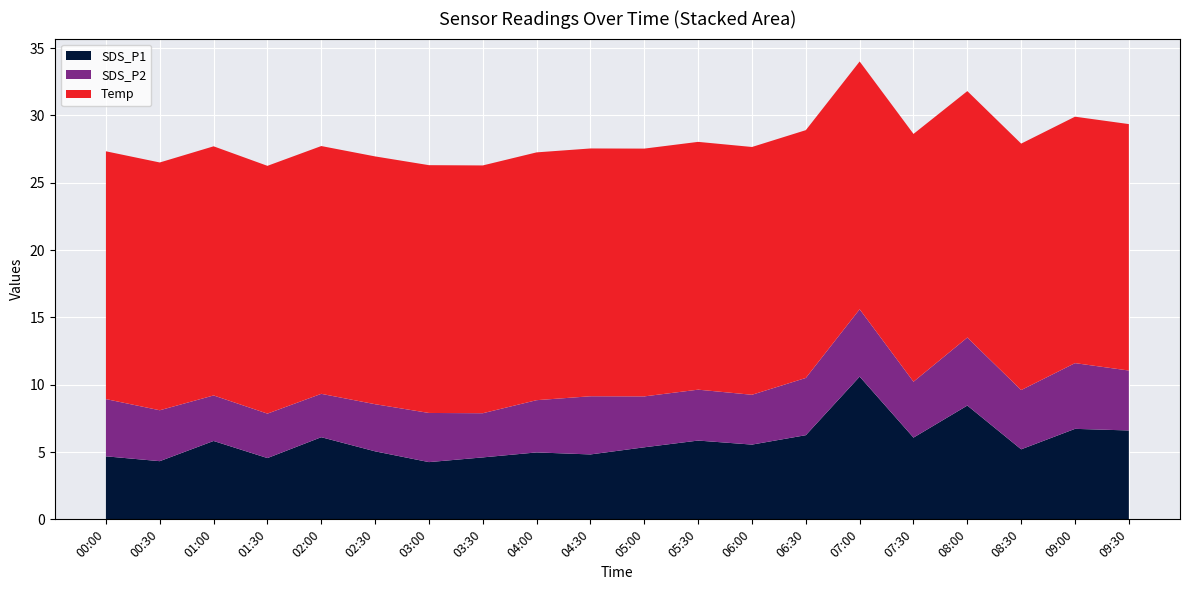

Reading right to left, list all the values displayed in this chart.

SDS_P1: 09:30=6.6	09:00=6.7	08:30=5.2	08:00=8.4	07:30=6.1	07:00=10.6	06:30=6.2	06:00=5.5	05:30=5.8	05:00=5.3	04:30=4.8	04:00=5.0	03:30=4.6	03:00=4.2	02:30=5.0	02:00=6.1	01:30=4.5	01:00=5.8	00:30=4.3	00:00=4.7
SDS_P2: 09:30=4.5	09:00=4.9	08:30=4.4	08:00=5.0	07:30=4.2	07:00=5.0	06:30=4.2	06:00=3.7	05:30=3.8	05:00=3.8	04:30=4.3	04:00=3.9	03:30=3.3	03:00=3.6	02:30=3.5	02:00=3.2	01:30=3.3	01:00=3.4	00:30=3.8	00:00=4.2
Temp: 09:30=18.3	09:00=18.3	08:30=18.3	08:00=18.3	07:30=18.4	07:00=18.4	06:30=18.4	06:00=18.4	05:30=18.4	05:00=18.4	04:30=18.4	04:00=18.4	03:30=18.4	03:00=18.4	02:30=18.4	02:00=18.4	01:30=18.4	01:00=18.5	00:30=18.4	00:00=18.4